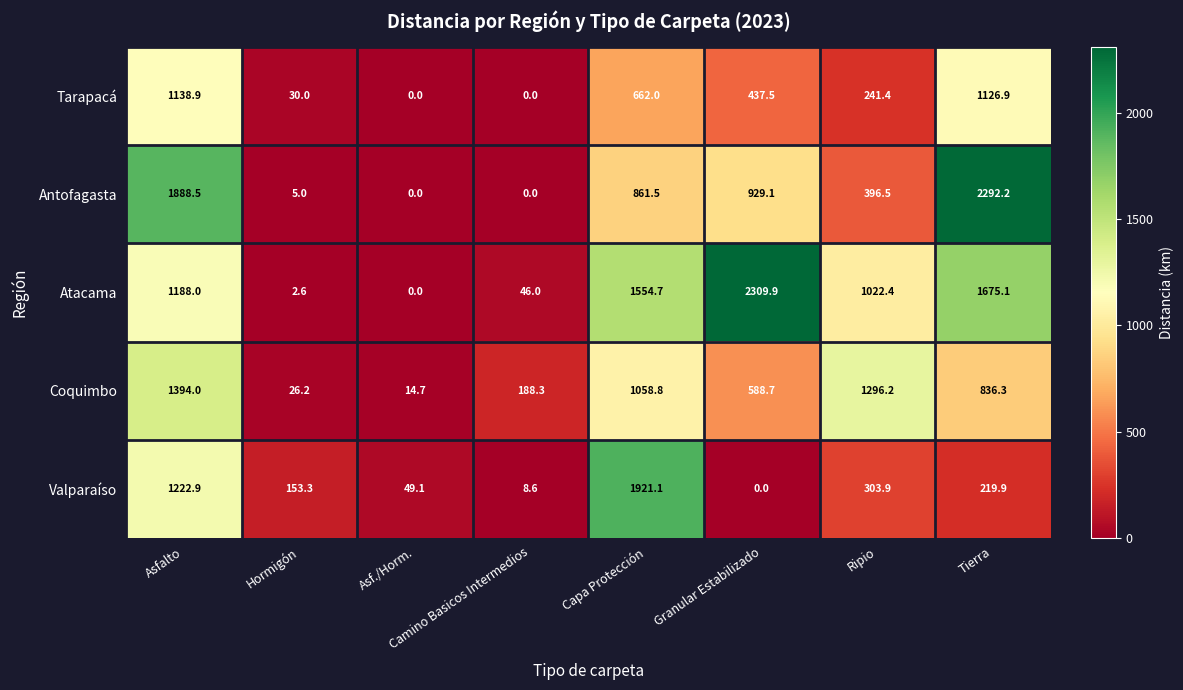

List the series in order of their peak value, highest first.

Atacama, Antofagasta, Valparaíso, Coquimbo, Tarapacá